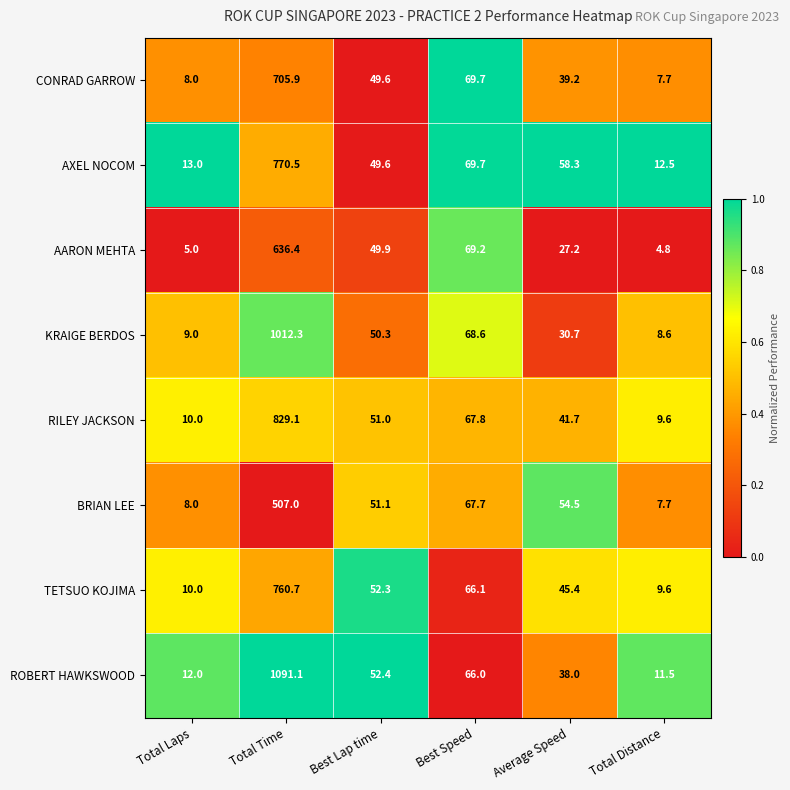

What is the sum of all AXEL NOCOM values?

973.6